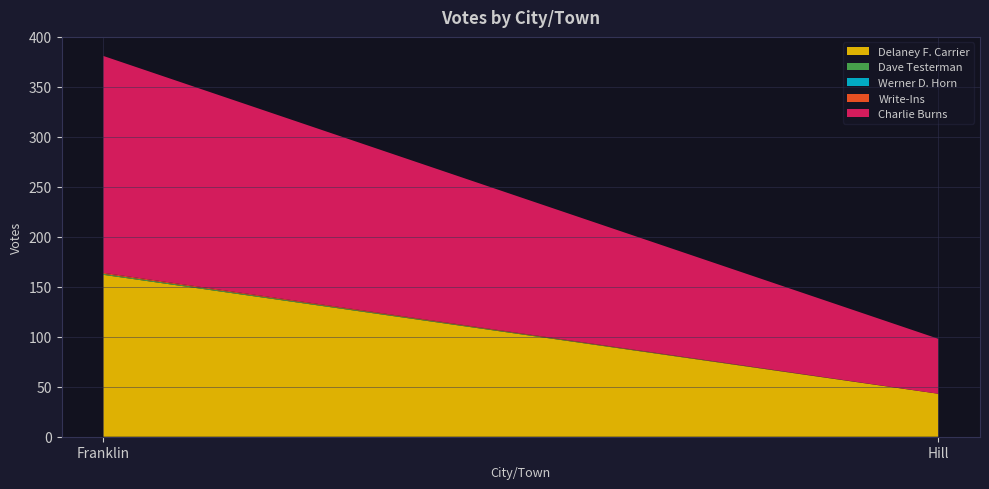

Reading left to right, what are all the values shown in this chart?

Delaney F. Carrier: 162	43
Dave Testerman: 1	0
Werner D. Horn: 0	0
Write-Ins: 1	0
Charlie Burns: 217	55